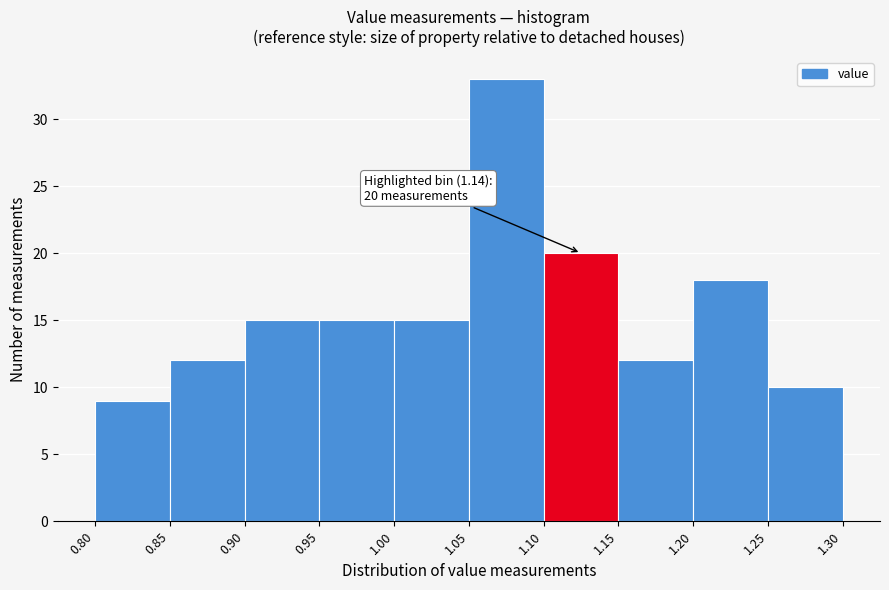

Which range on the x-axis has the tallest bar?

1.05 to 1.10